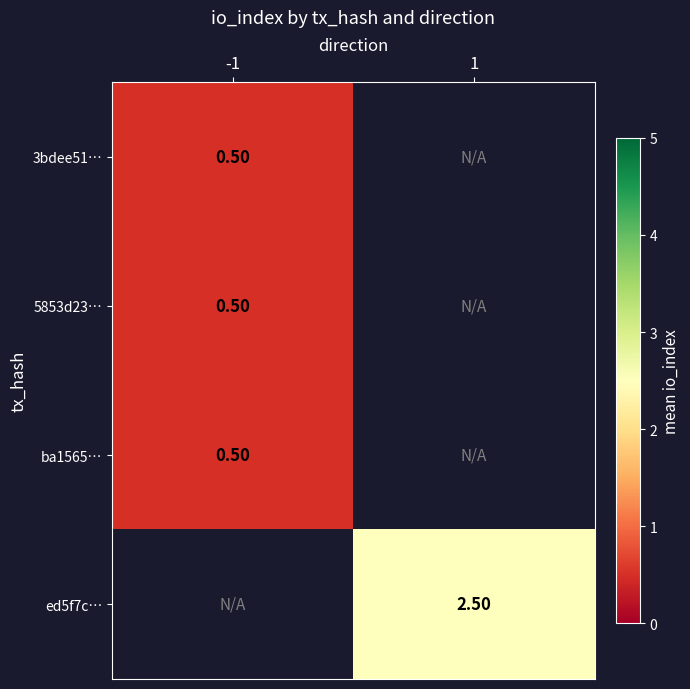

At how many categories does at least one series exceed 1?

1